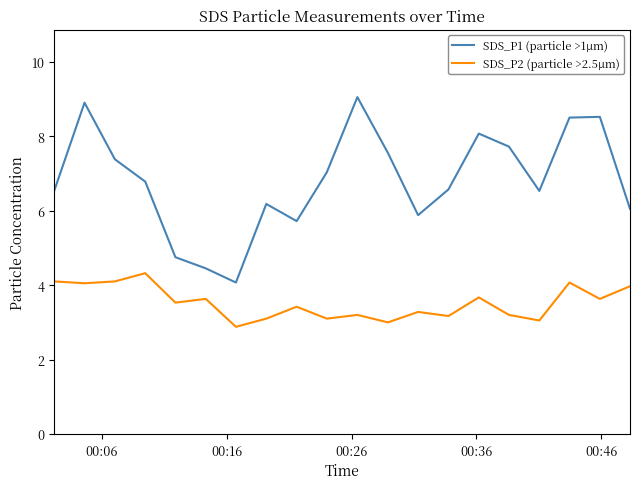

True or false: SDS_P2 (particle >2.5µm) and SDS_P1 (particle >1µm) cross at least once.

False